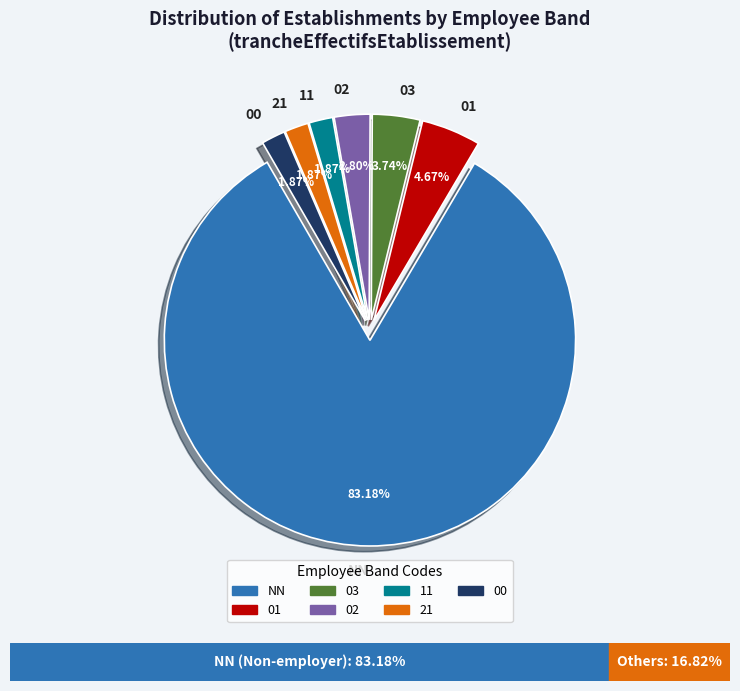

How many segments does this pie chart have?

7